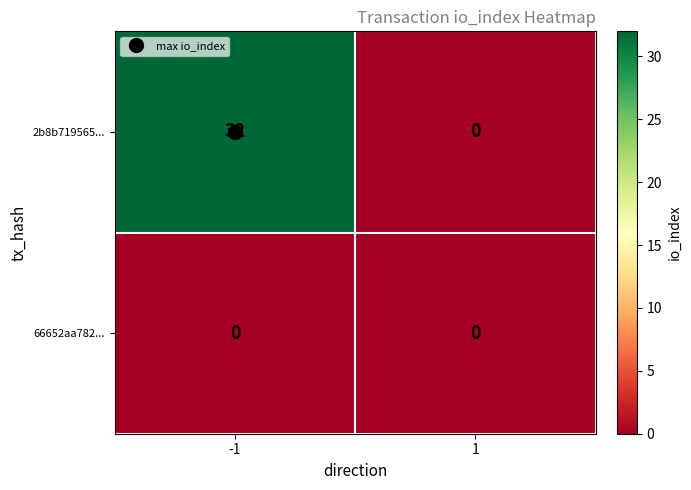

At how many categories does at least one series exceed 23?

1